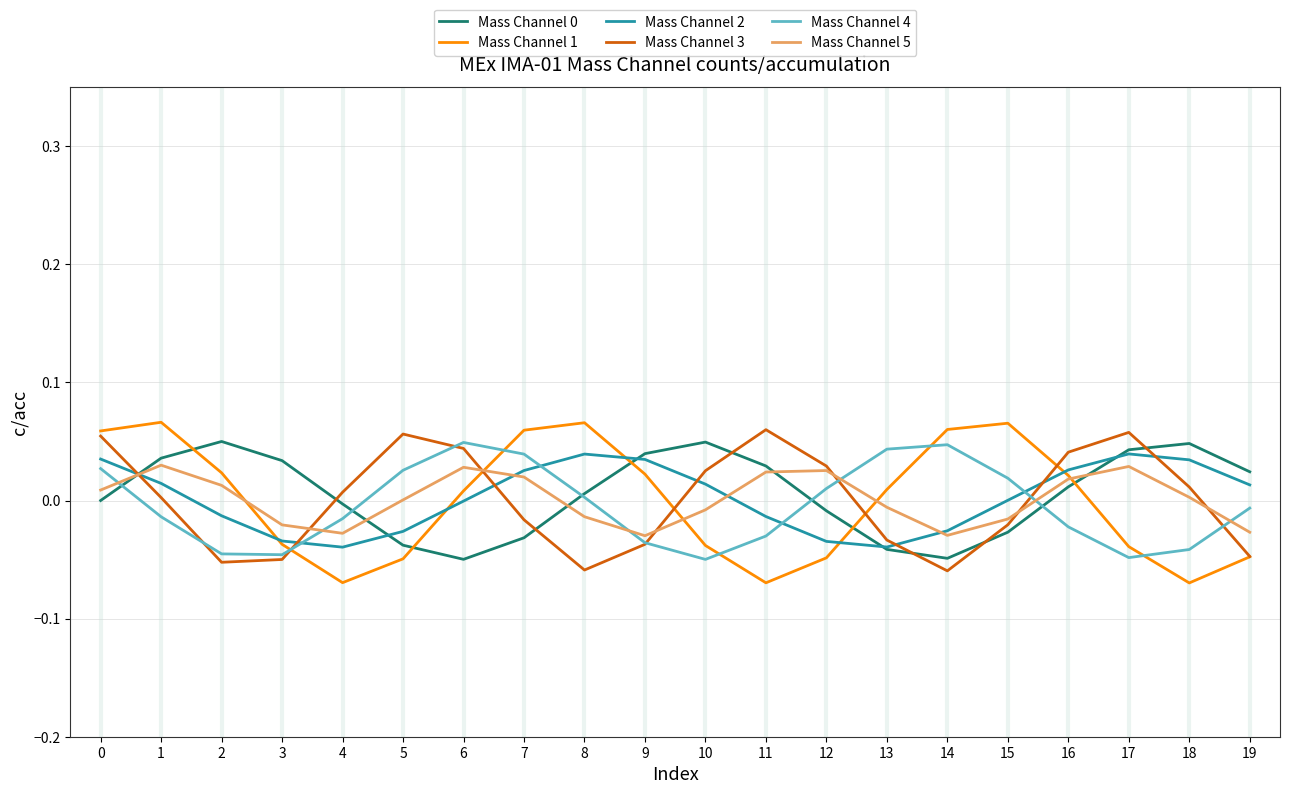

The value of Mass Channel 3 at 6 is 0.1. True or false?

False